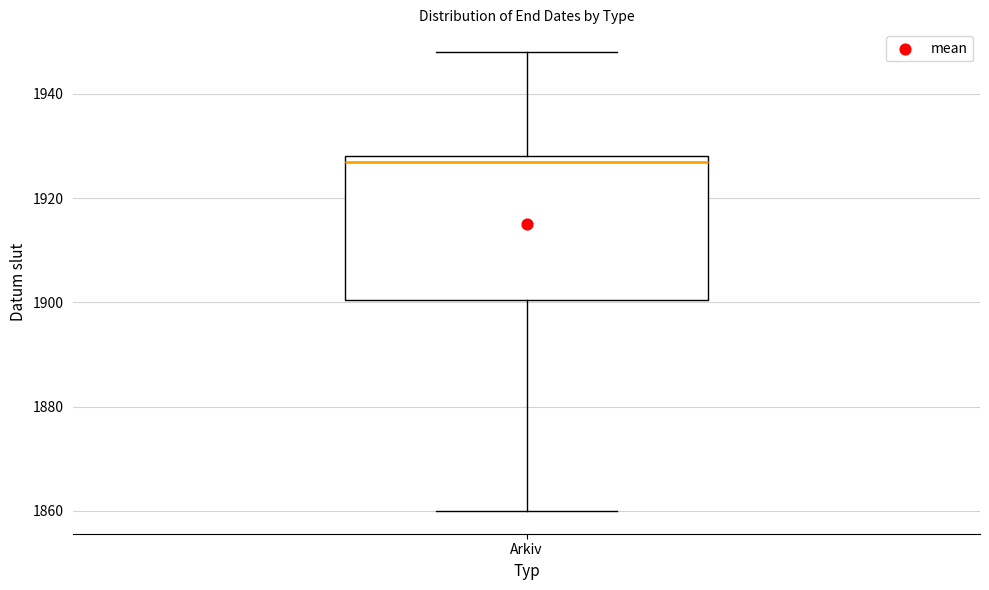

Where does the lower whisker of the box for Arkiv end on the y-axis? The values are not printed on the chart, so give them approximately, as read against the axis.

1860